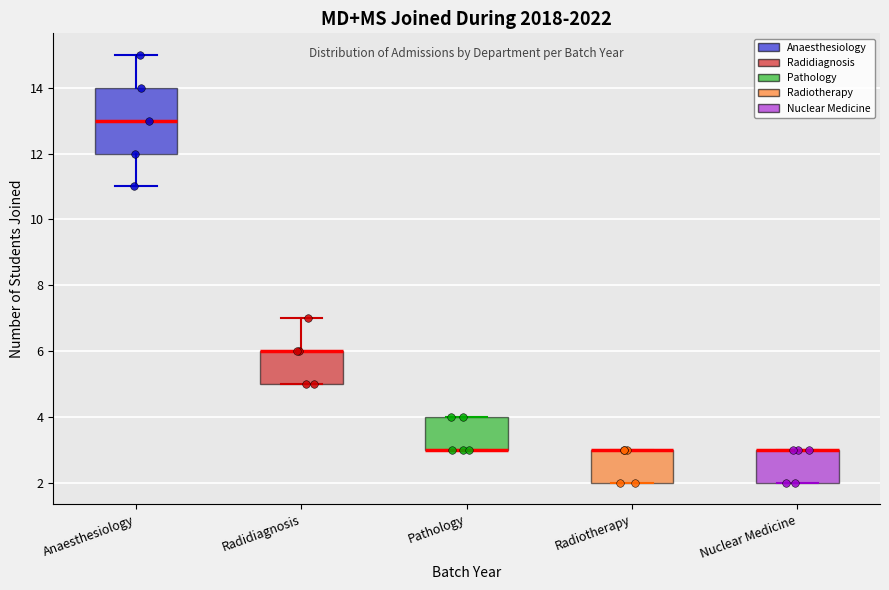

Reading left to right, read every box against the y-axis: the position of its median line, the range the box covers, and the ends of its whiskers. The values are not printed on the chart, so give them approximately, as read against the axis.

Anaesthesiology: median 13, box 12 to 14, whiskers 11 to 15
Radidiagnosis: median 6 (drawn on the box's upper edge), box 5 to 6, whiskers 5 to 7
Pathology: median 3 (drawn on the box's lower edge), box 3 to 4, whiskers 3 to 4
Radiotherapy: median 3 (drawn on the box's upper edge), box 2 to 3, whiskers 2 to 3
Nuclear Medicine: median 3 (drawn on the box's upper edge), box 2 to 3, whiskers 2 to 3